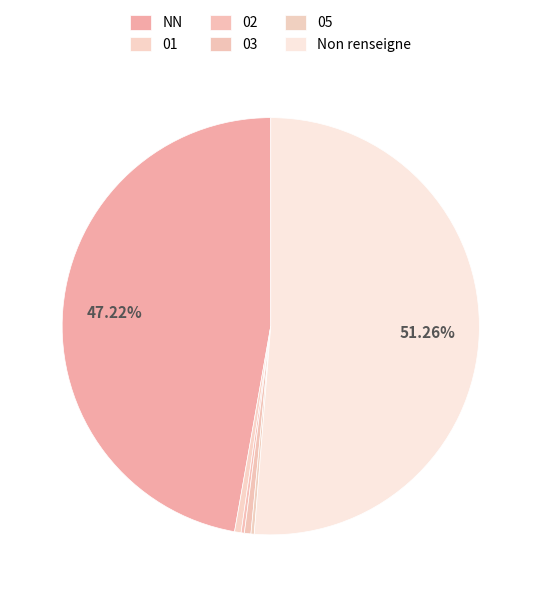

To the nearest percent, what is the difference between the NN and 02 slice percentages?

47%